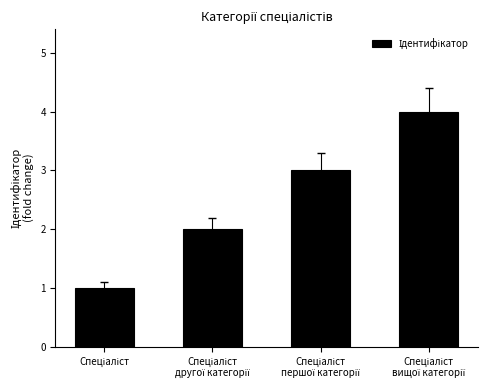

What is the sum of all values?

10